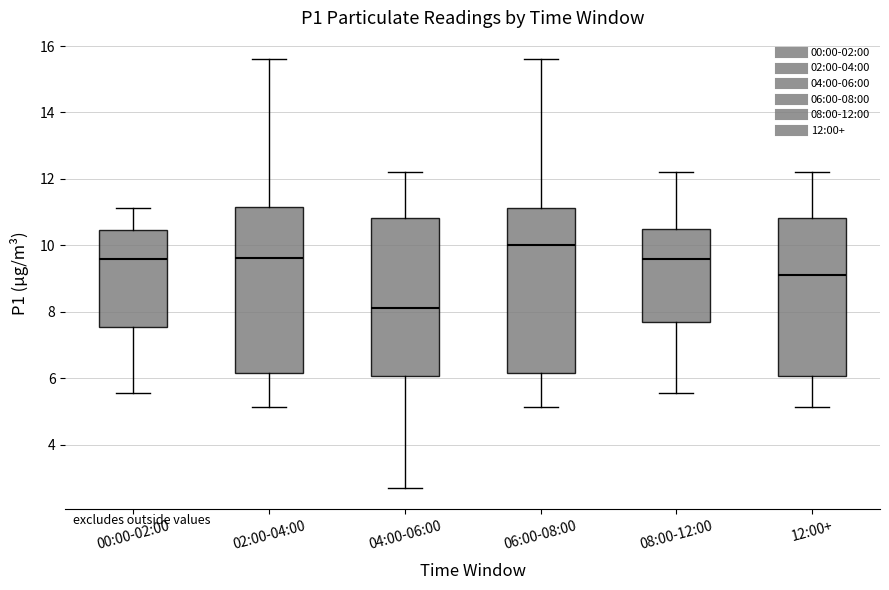

Where does the median line of the box for 06:00-08:00 sit on the y-axis? The values are not printed on the chart, so give them approximately, as read against the axis.

10.0